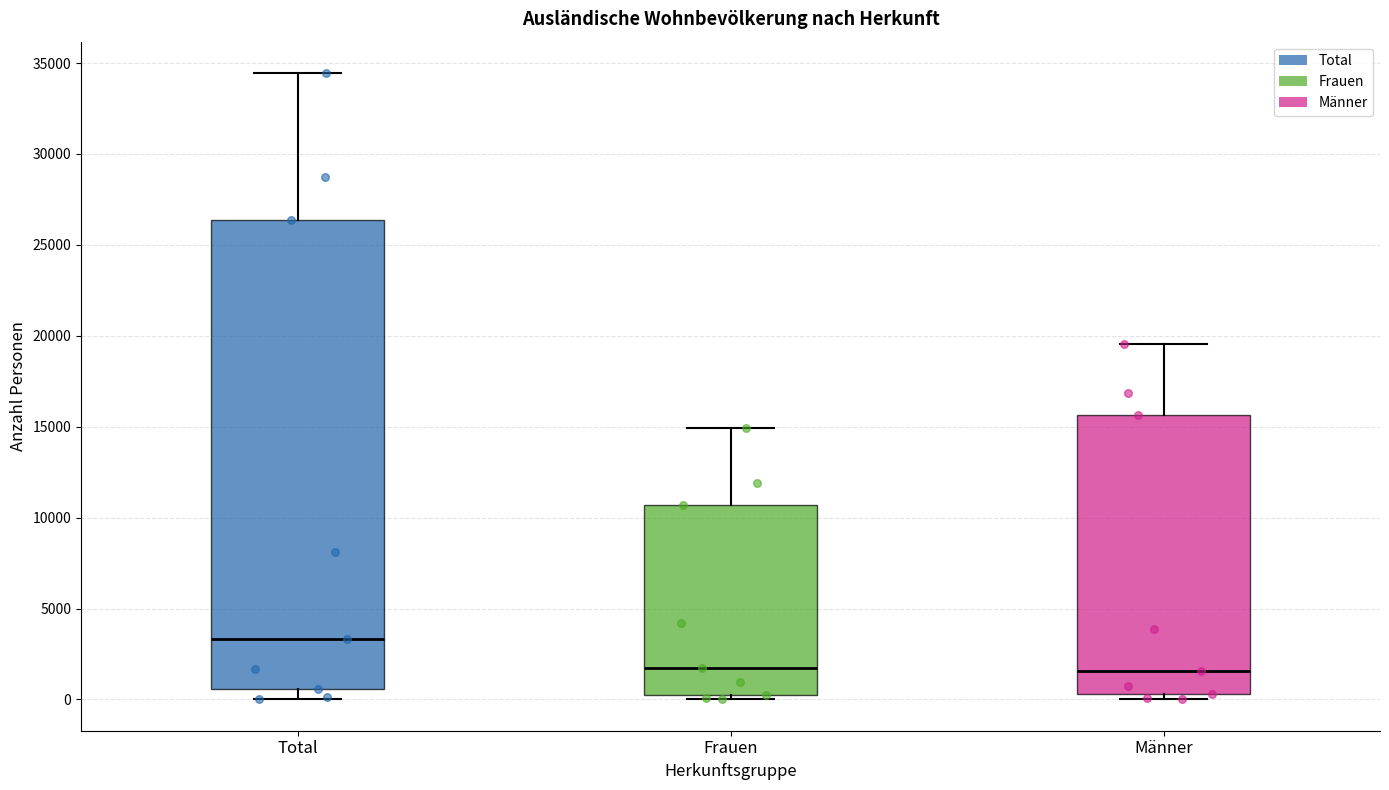

Reading left to right, read every box against the y-axis: the position of its median line, the range the box covers, and the ends of its whiskers. The values are not printed on the chart, so give them approximately, as read against the axis.

Total: median 3500, box 500 to 26500, whiskers 0 to 34500
Frauen: median 1500, box 500 to 10500, whiskers 0 to 15000
Männer: median 1500, box 500 to 15500, whiskers 0 to 19500